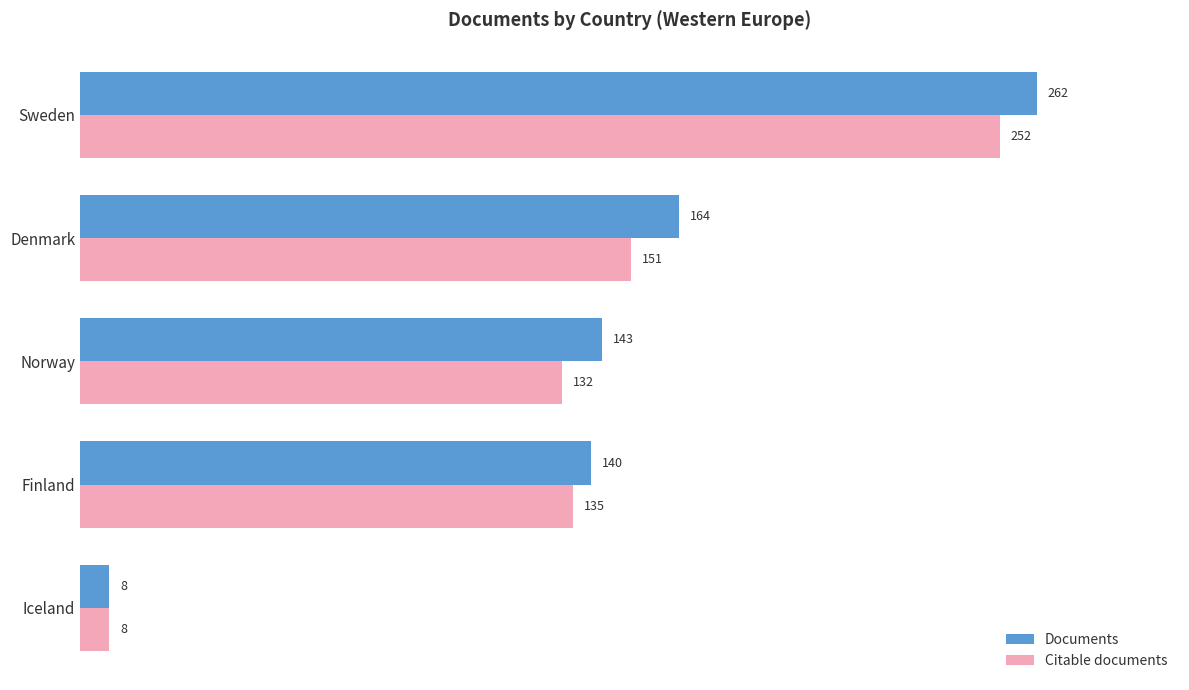

Which series has the largest total across all categories?

Documents